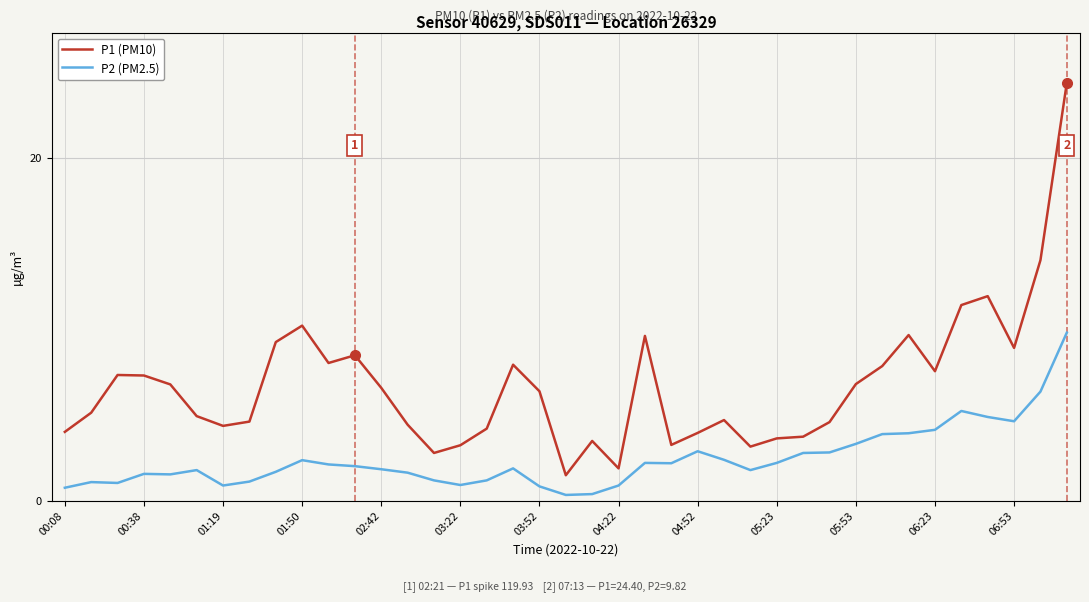

True or false: P1 (PM10) has more than 1 points higher than both neighbors.

True